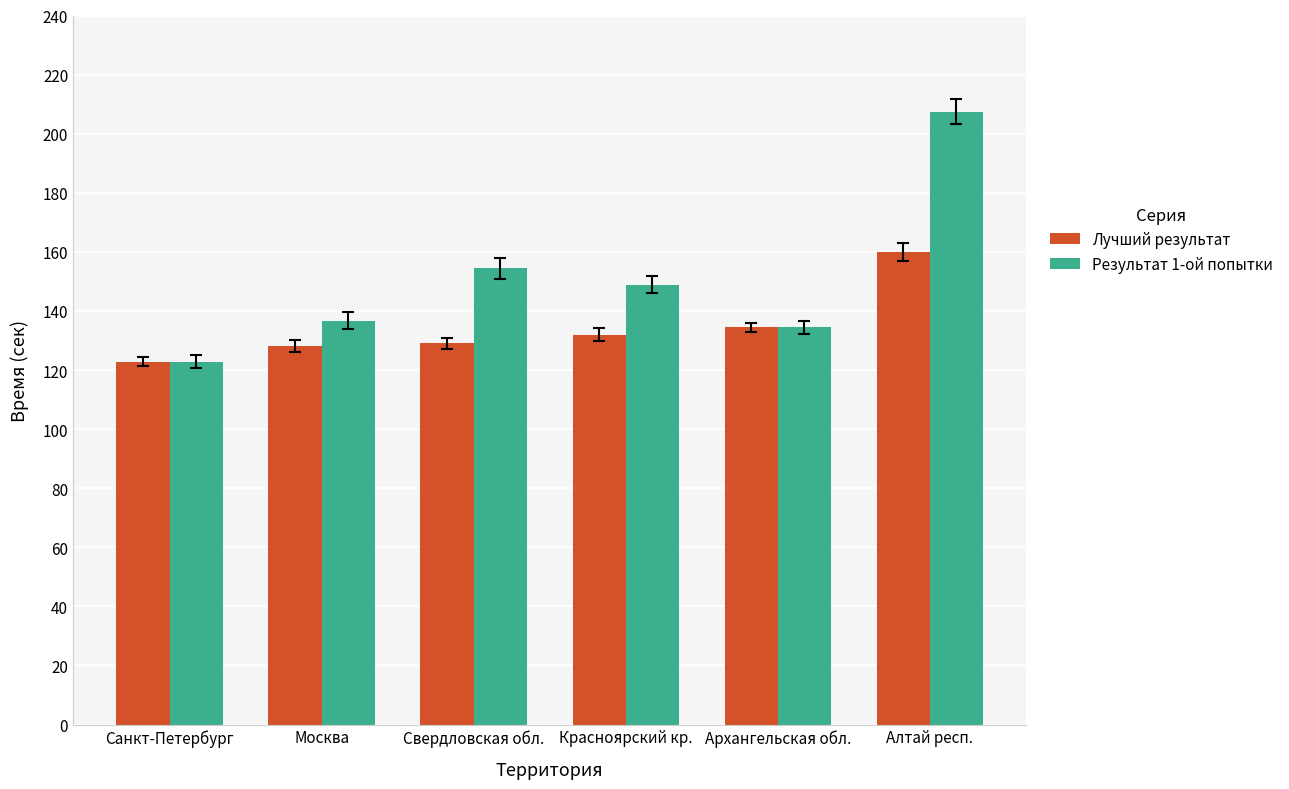

What position from the left is Алтай респ.?

6